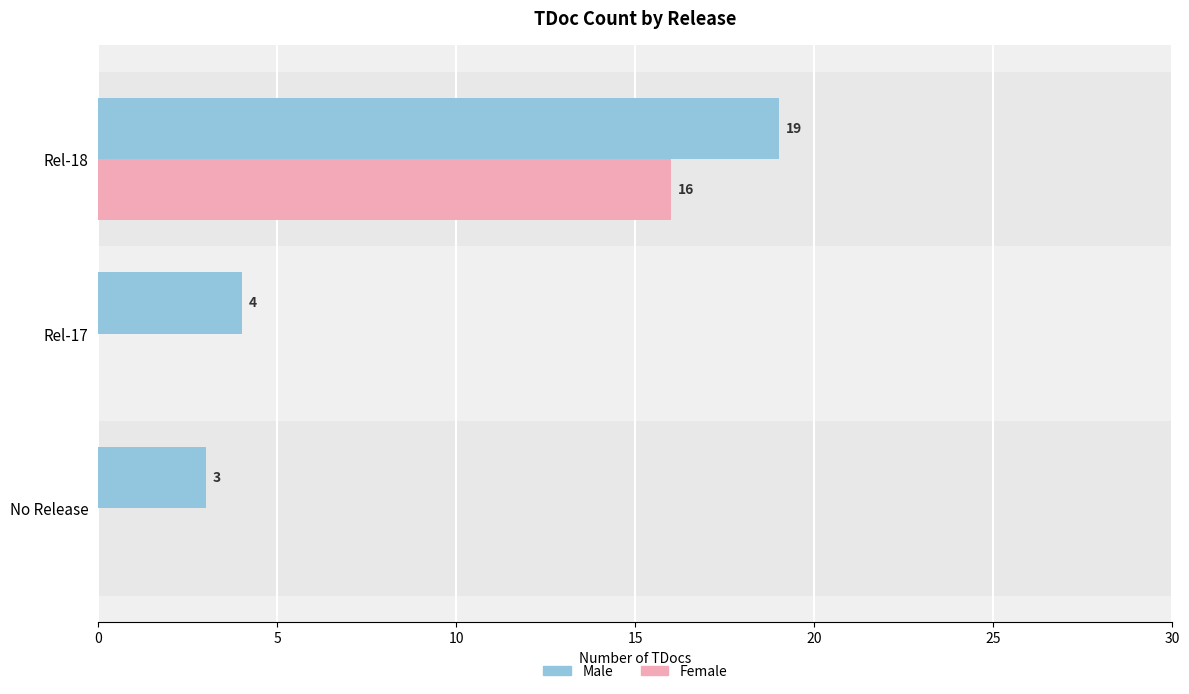

What is the total value across all series at Rel-17?

4